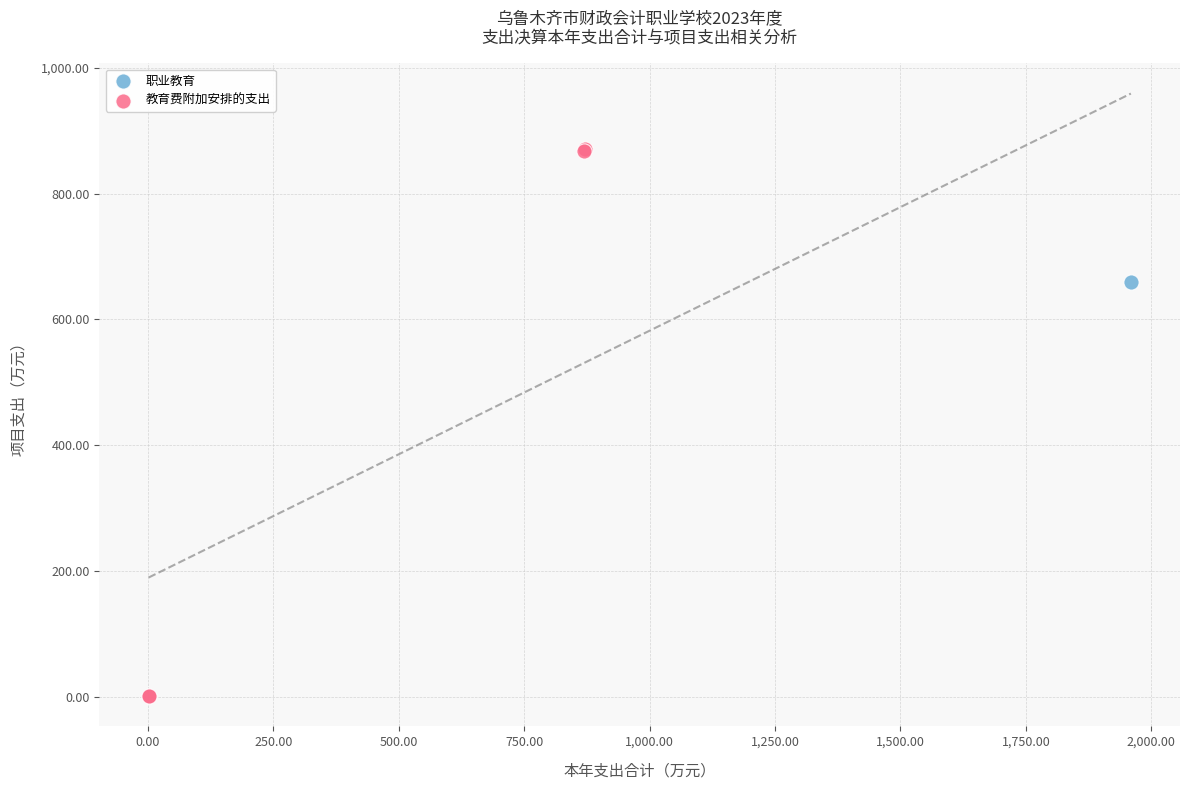

What are all the series names shown in the legend?

职业教育, 教育费附加安排的支出